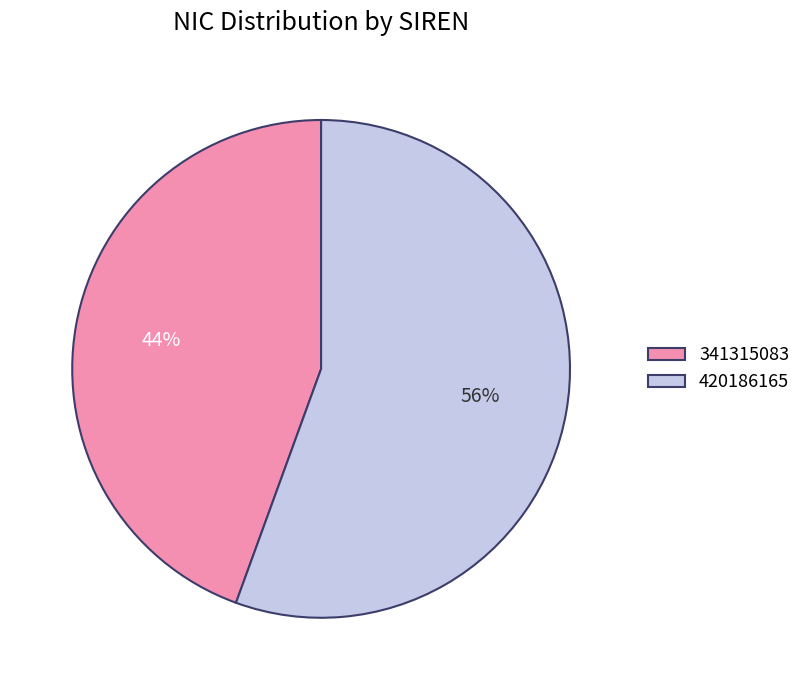

Approximately how many times larger is the value at 341315083 compared to 420186165?

0.8